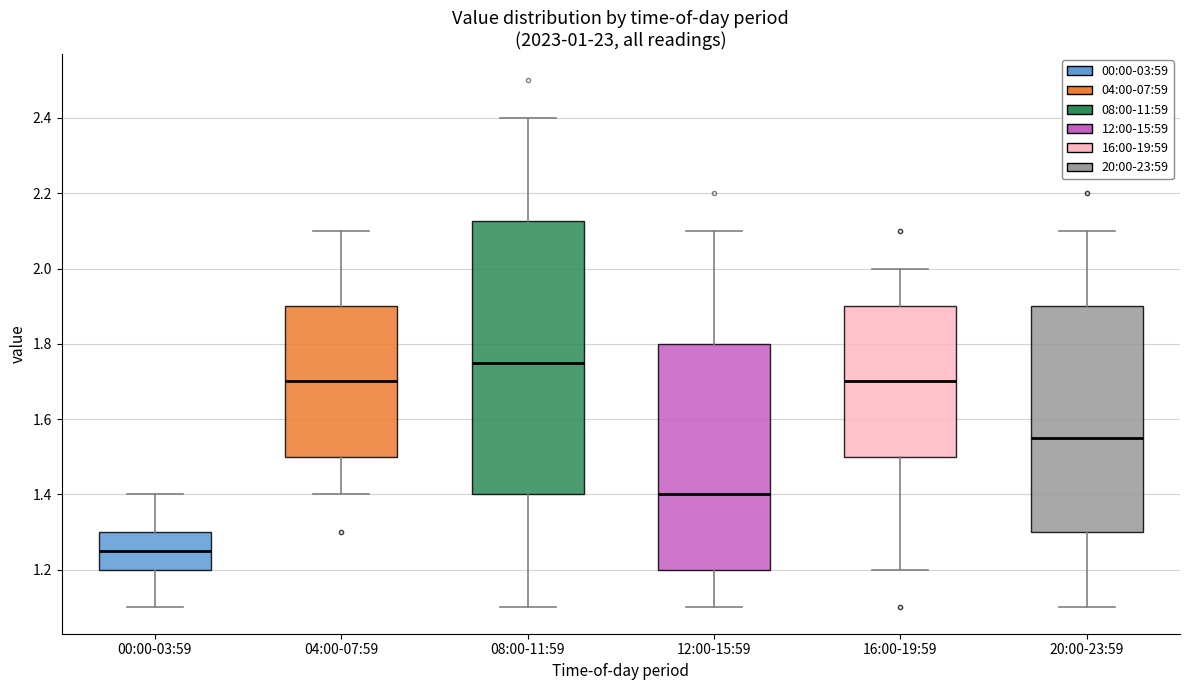

Where does the lower whisker of the box for 08:00-11:59 end on the y-axis? The values are not printed on the chart, so give them approximately, as read against the axis.

1.10